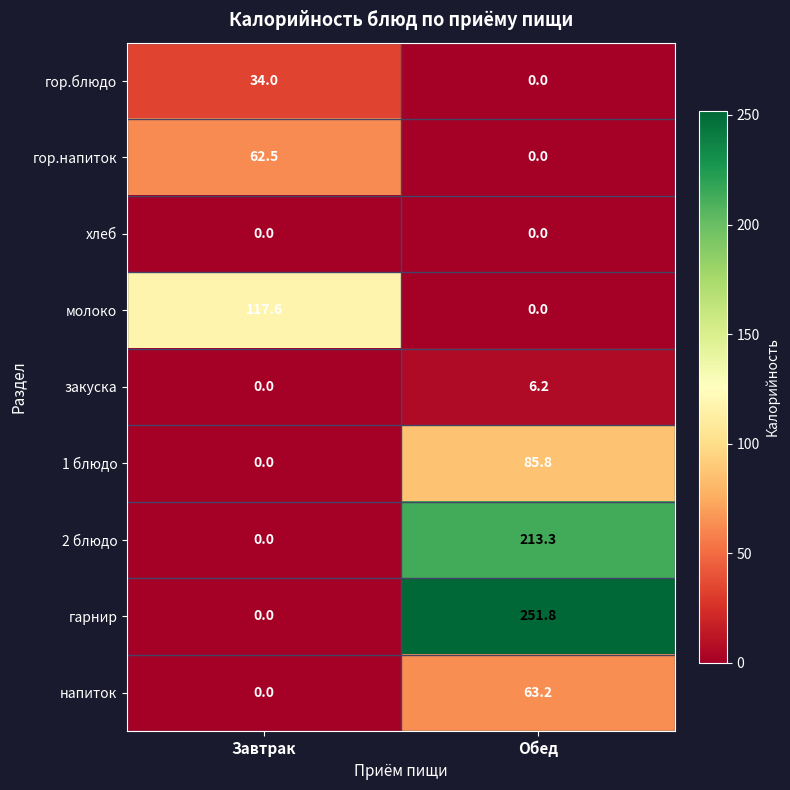

Reading left to right, transcribe all the data shown in this chart.

гор.блюдо: 34.0	0.0
гор.напиток: 62.5	0.0
хлеб: 0.0	0.0
молоко: 117.6	0.0
закуска: 0.0	6.2
1 блюдо: 0.0	85.8
2 блюдо: 0.0	213.3
гарнир: 0.0	251.8
напиток: 0.0	63.2